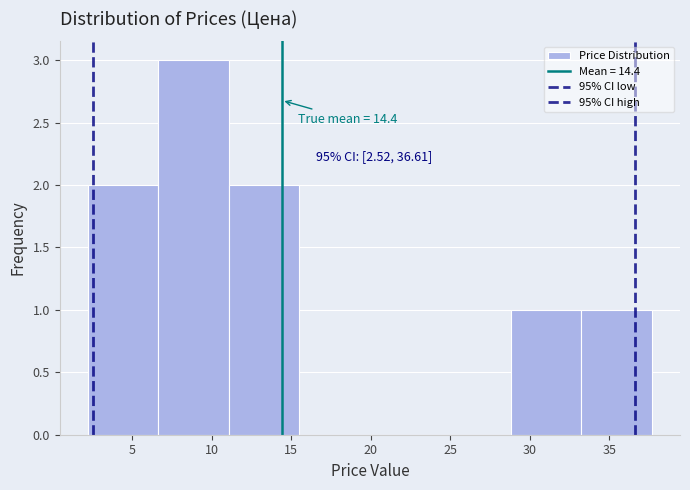

Which range on the x-axis has the tallest bar?

6.5 to 11.0